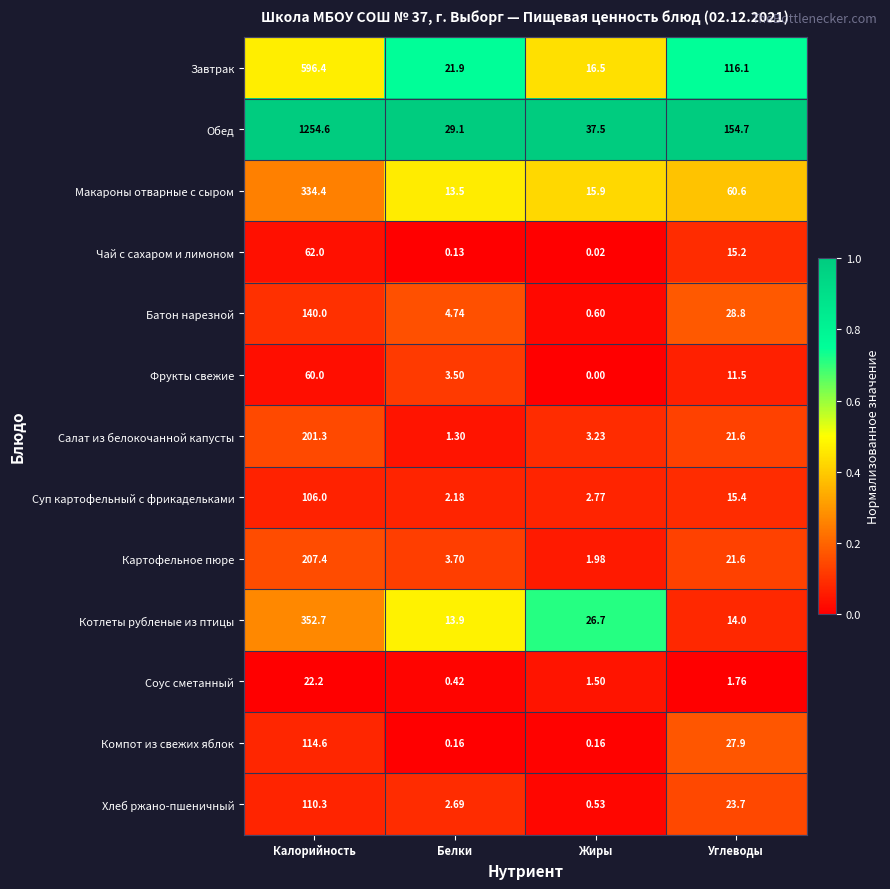

How many data points does each series have?

4